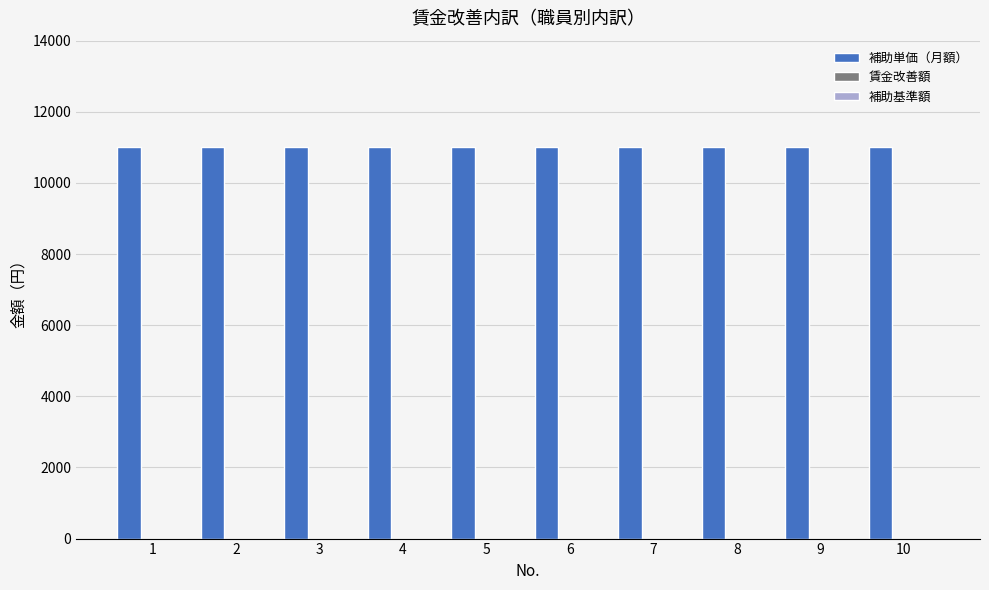

Is it true that 補助基準額 equals 0 at 1?

True